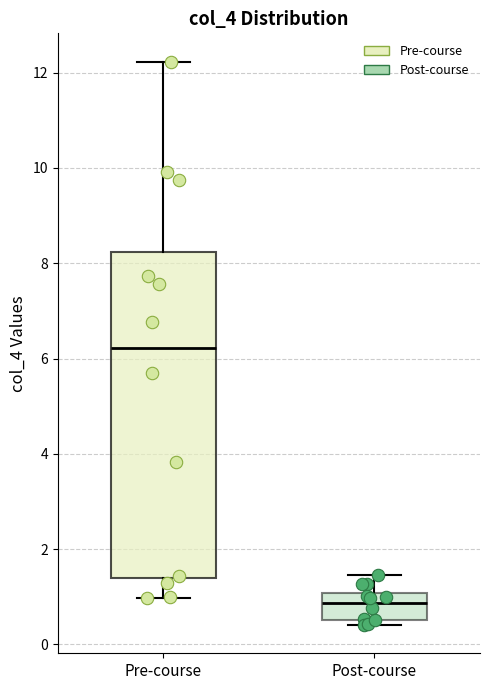

Comparing the boxes themselves (not the whiskers), which one is the tallest?

Pre-course